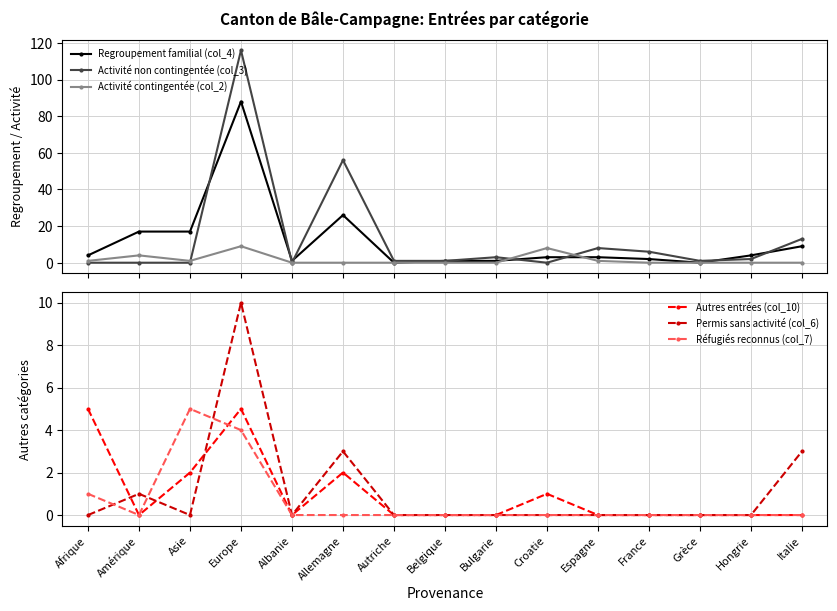

Which category has the lowest value across all series?

Autriche